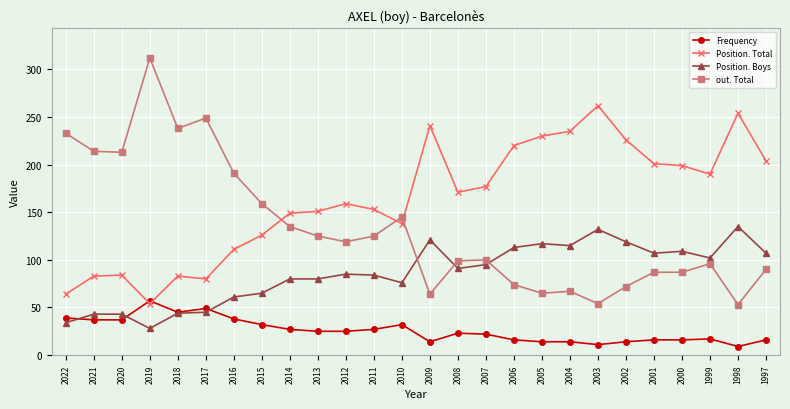

What is the total value across all series at 2003?

459